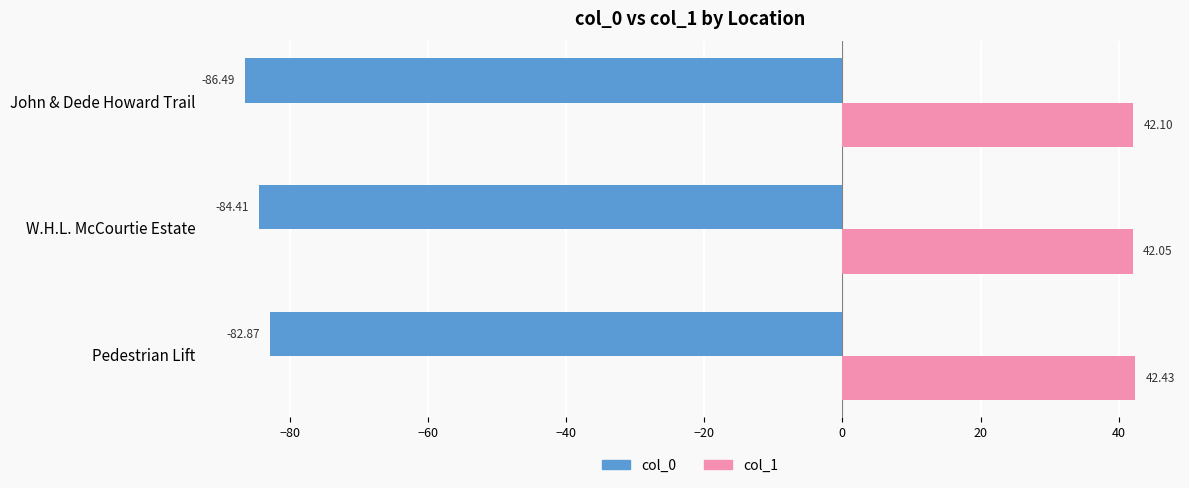

What are all the series names shown in the legend?

col_0, col_1